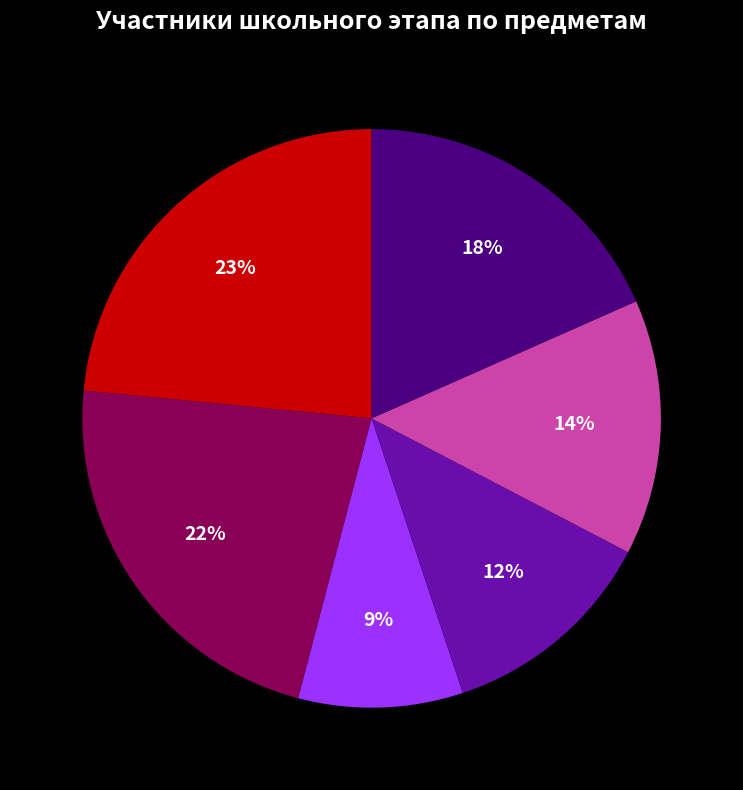

Is there any slice that represents more than half of the pie?

No